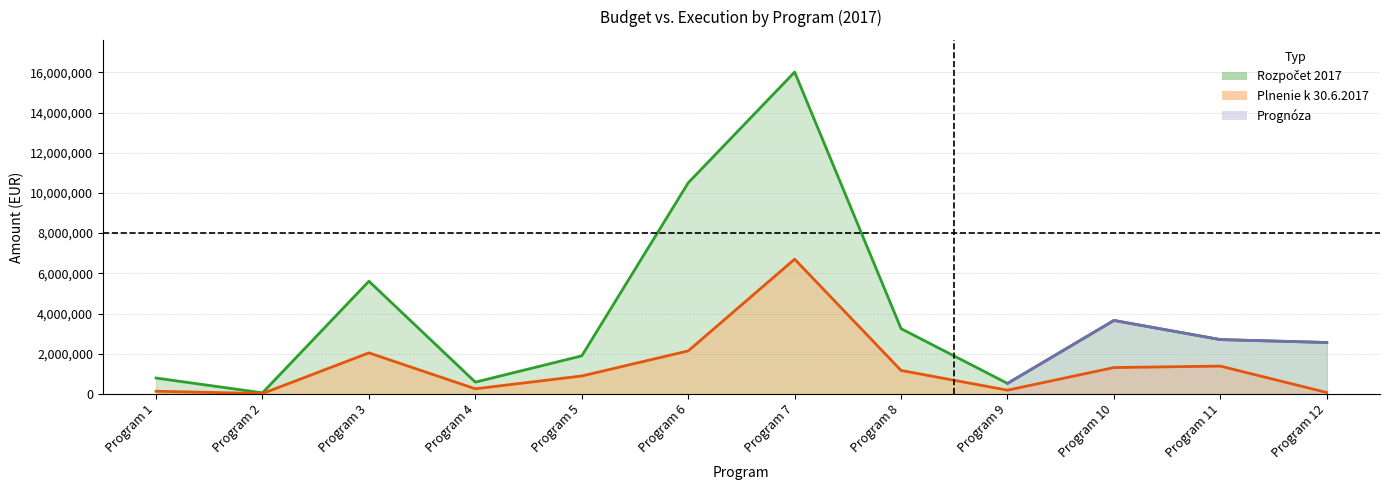

Which series changed the most between Program 6 and Program 11?

Rozpocet 2017